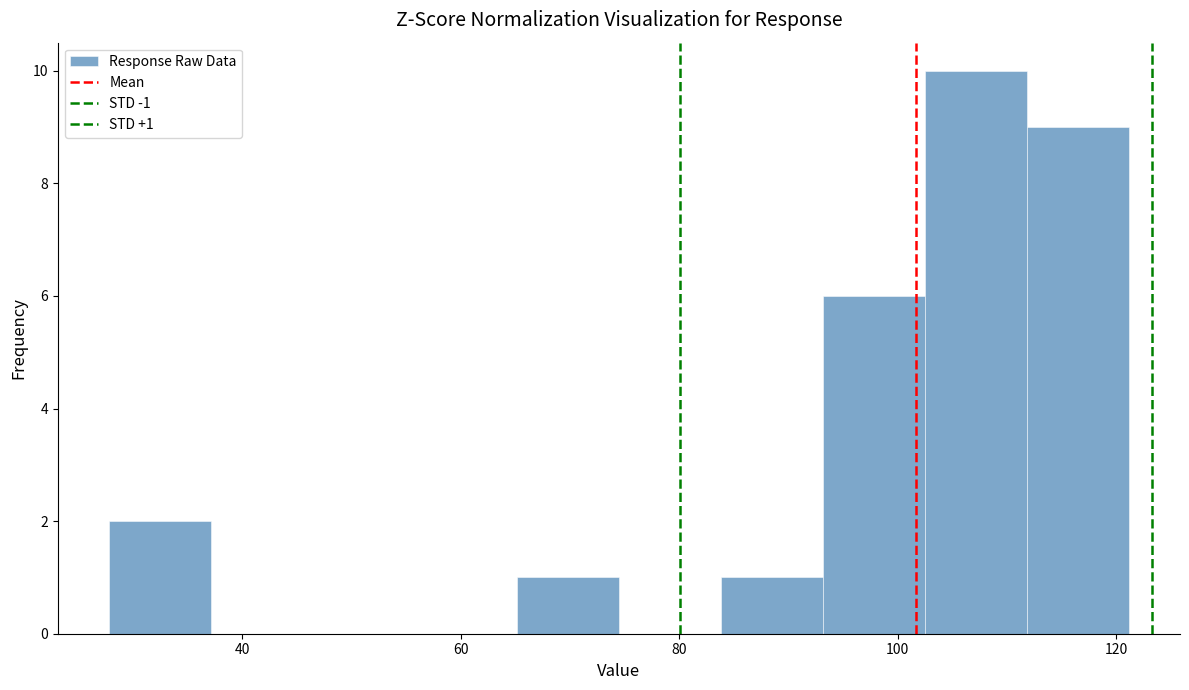

Over which range of the x-axis is the bar tallest?

102 to 112